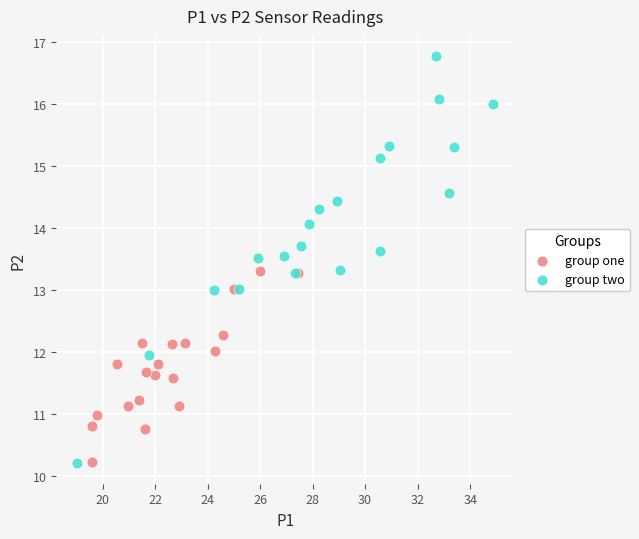

Which series reaches the maximum Y coordinate?

group two